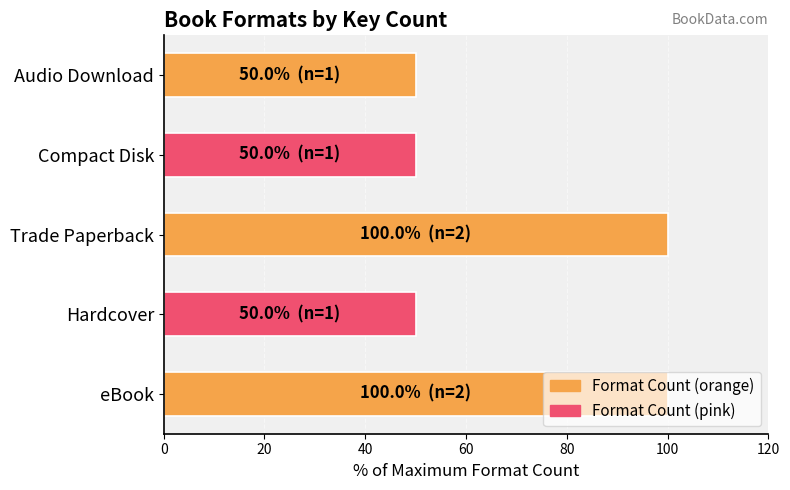

What value does the data have at Audio Download?

50